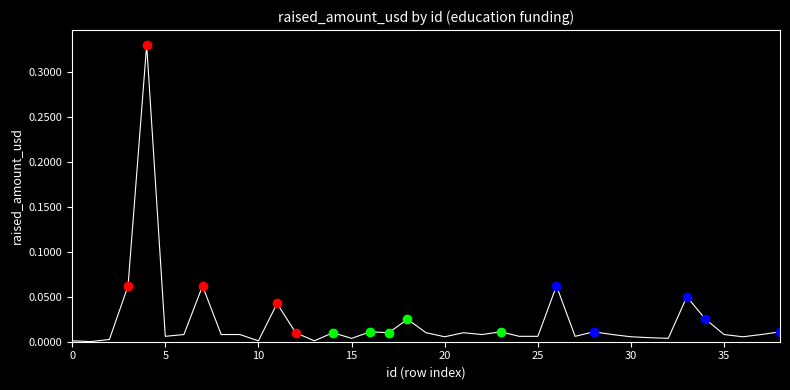

Does the chart display data point markers on the line(s)?

No